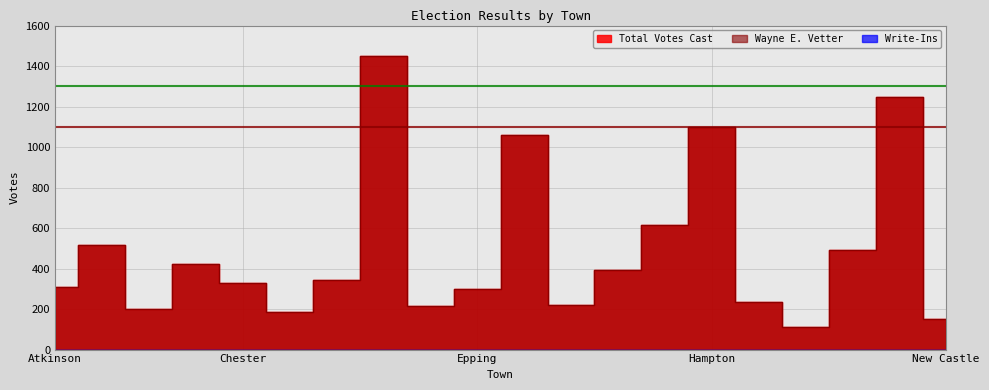

Which series has the widest spread of values?

Total Votes Cast